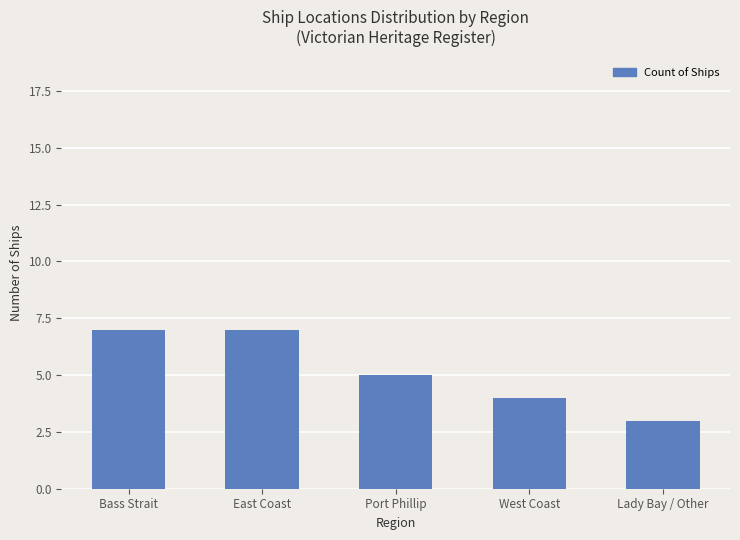

What is the sum of all values?

26